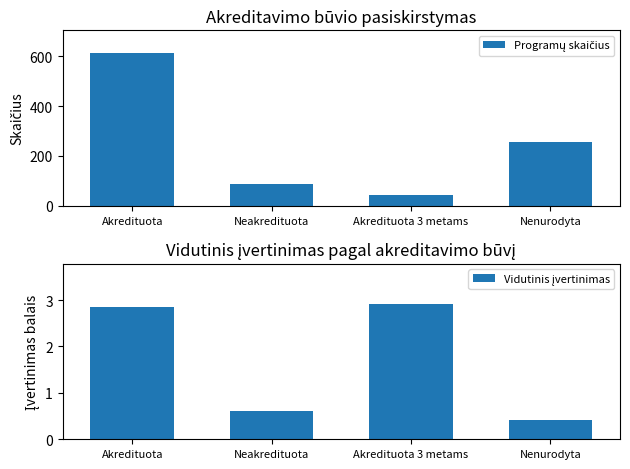

At which label does Vidutinis įvertinimas reach its peak?

Akredituota 3 metams